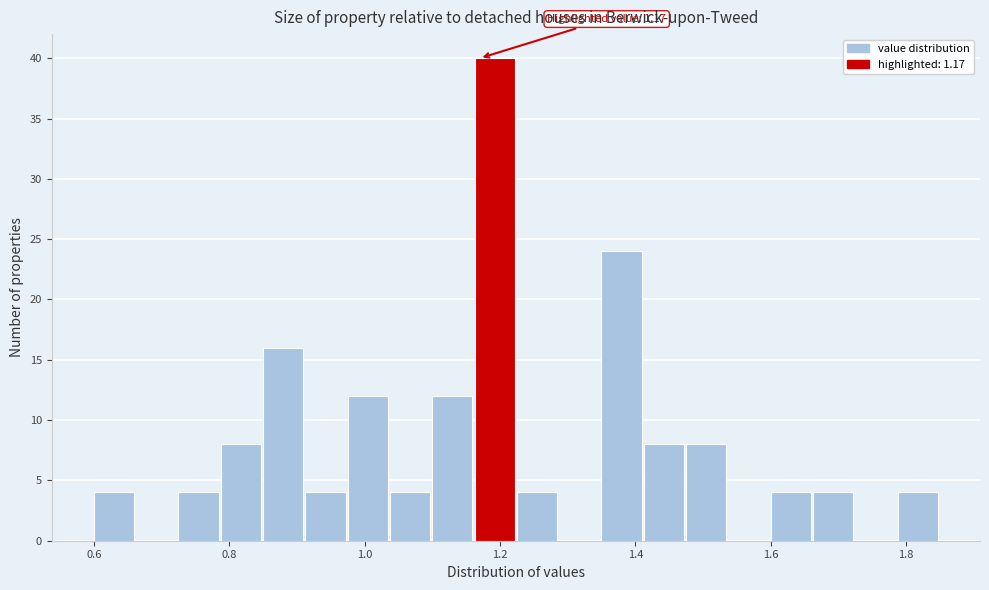

Read against the x-axis, roughly where is the centre of the tallest bar?

1.20